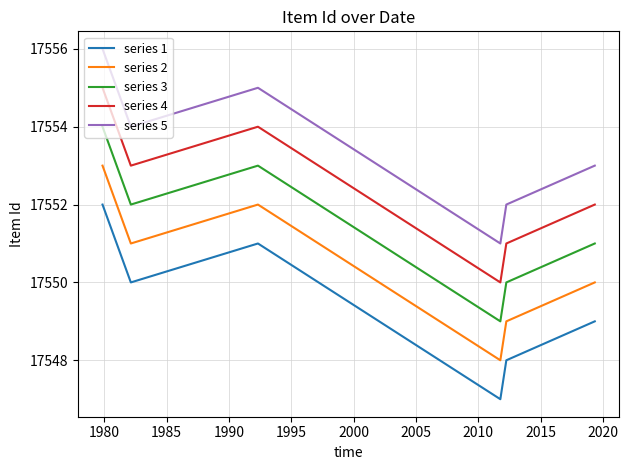

What is the maximum value shown in the chart?

17556